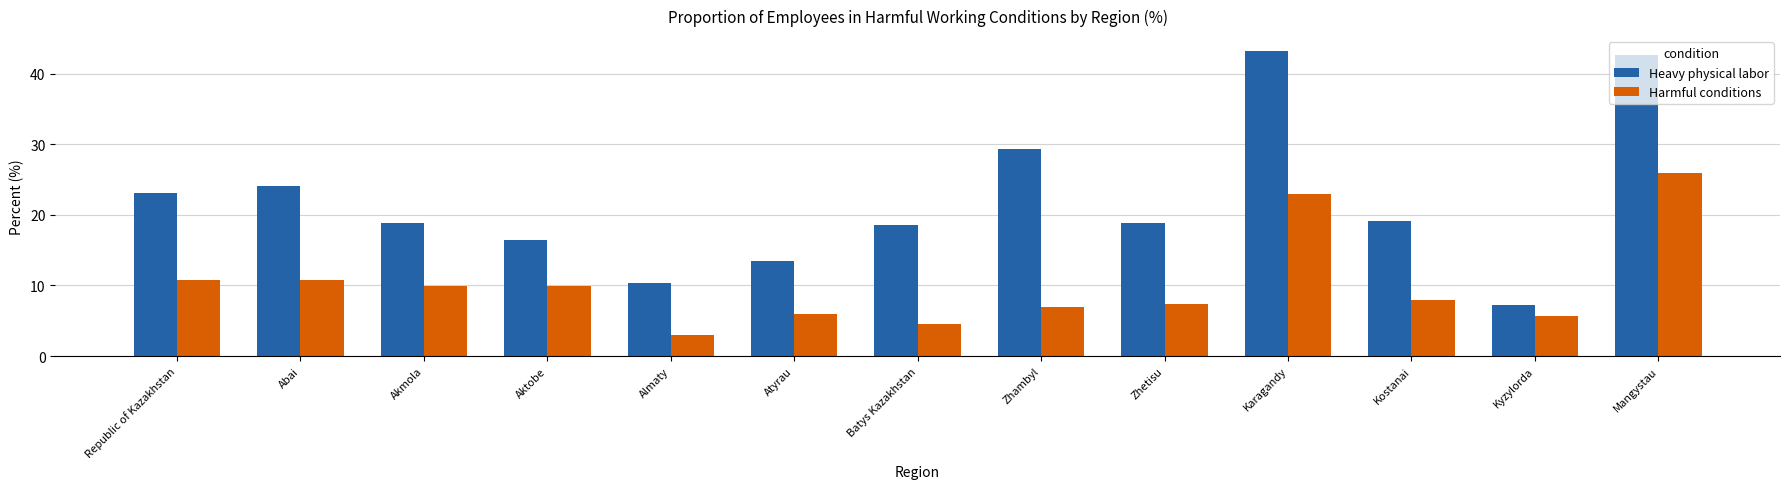

What is the difference between the maximum and minimum values in the Heavy physical labor series?

36.0